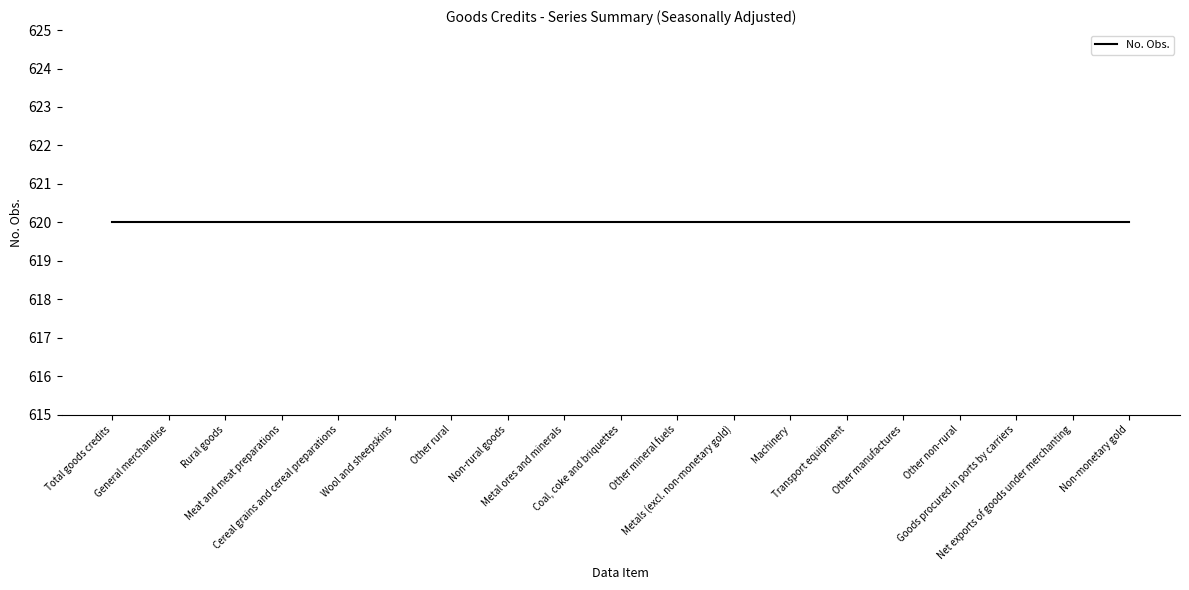

Which category has the lowest value in the No. Obs. series?

Total goods credits